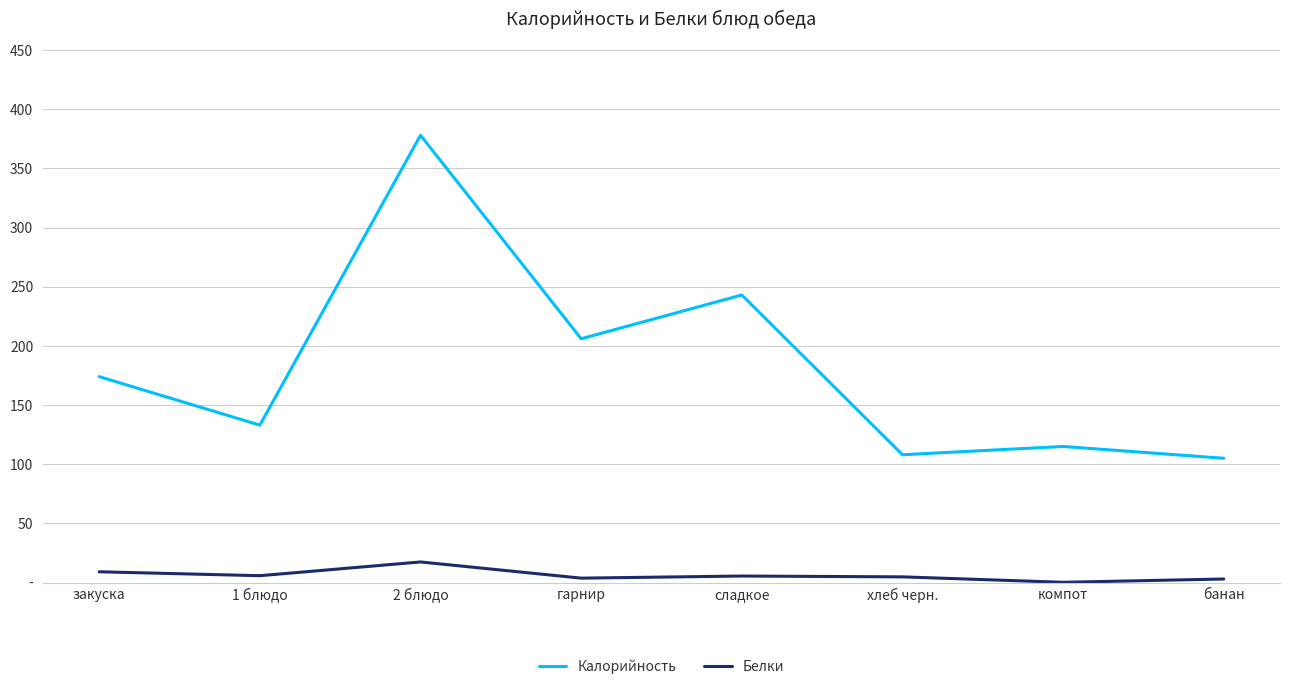

Does the chart display data point markers on the line(s)?

No